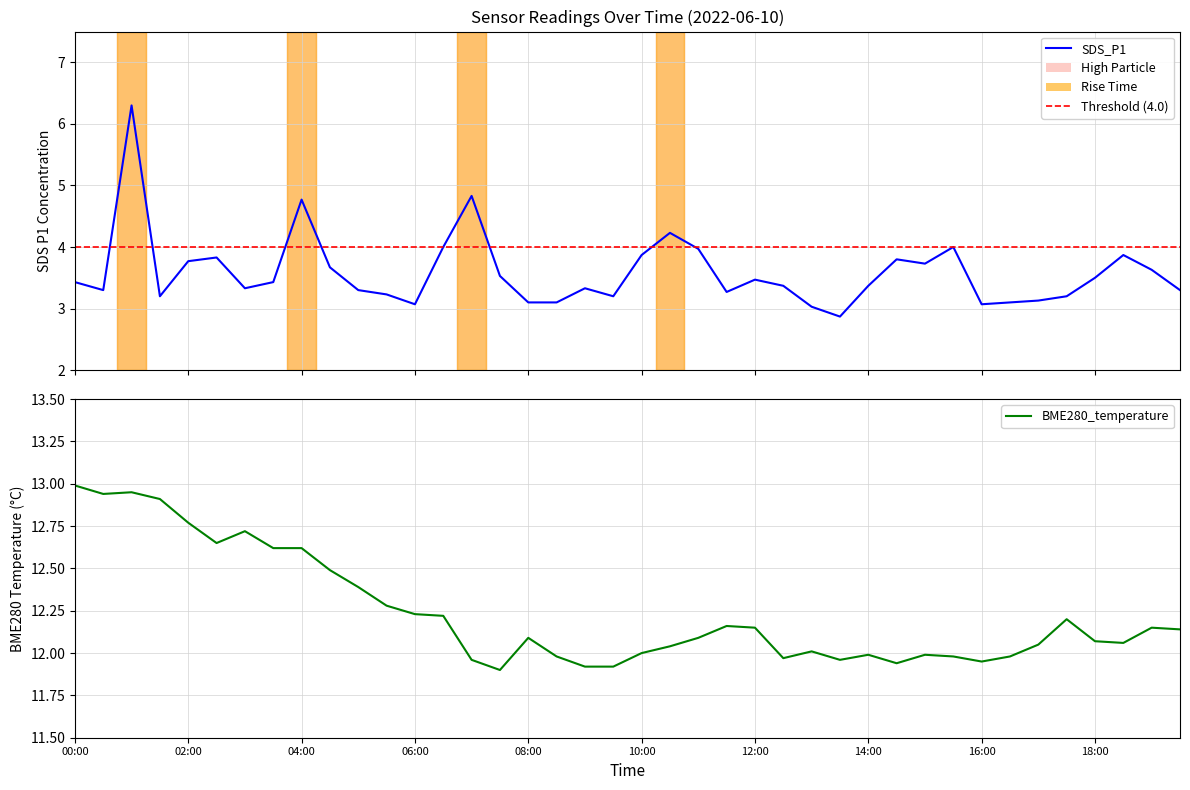

True or false: BME280_temperature has a value of 12.9 at 01:30.

True